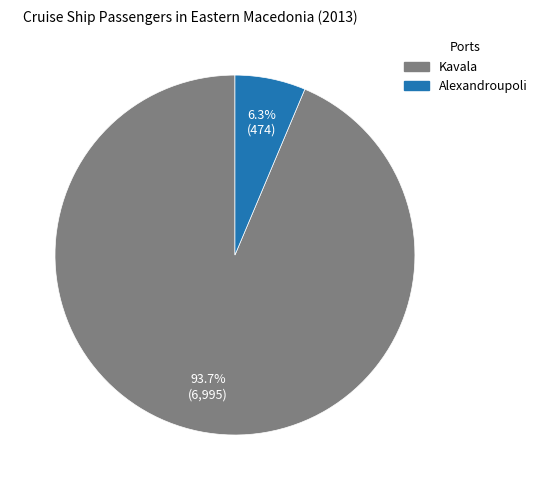

What portion of the pie excludes Alexandroupoli?

93.7%